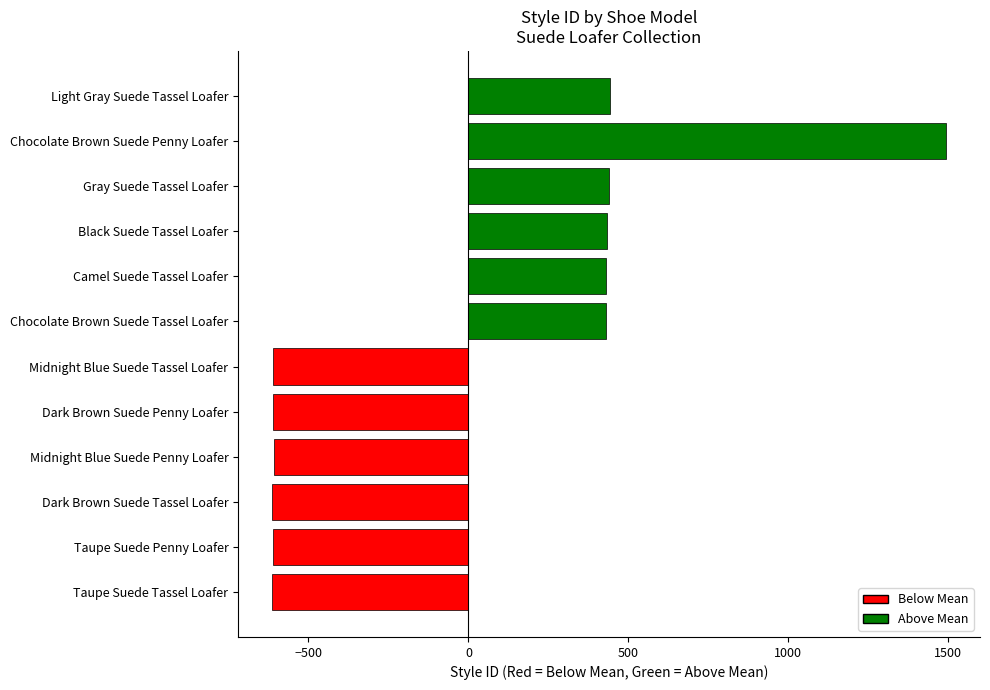

What is the maximum value shown in the chart?

1493.4